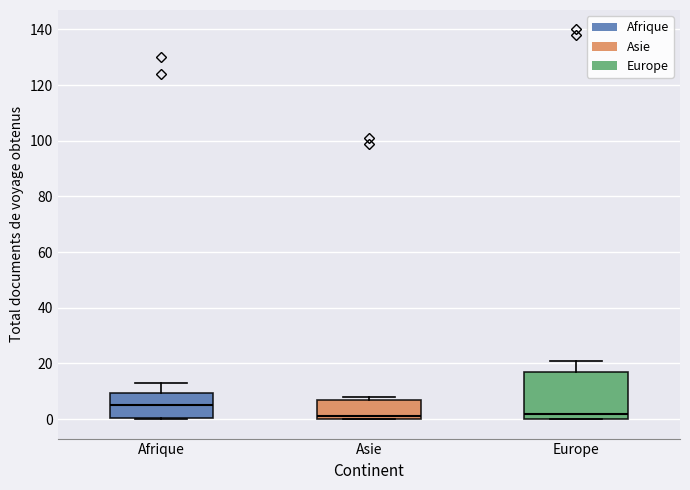

Reading left to right, transcribe this box plot: for each box, give where its median line is, the range the box spans, and where its two whiskers end, as read against the y-axis. The values are not printed on the chart, so give them approximately, as read against the axis.

Afrique: median 6, box 0 to 10, whiskers 0 to 14
Asie: median 2, box 0 to 8, whiskers 0 to 8 (just above the box's upper edge)
Europe: median 2, box 0 to 18, whiskers 0 to 22